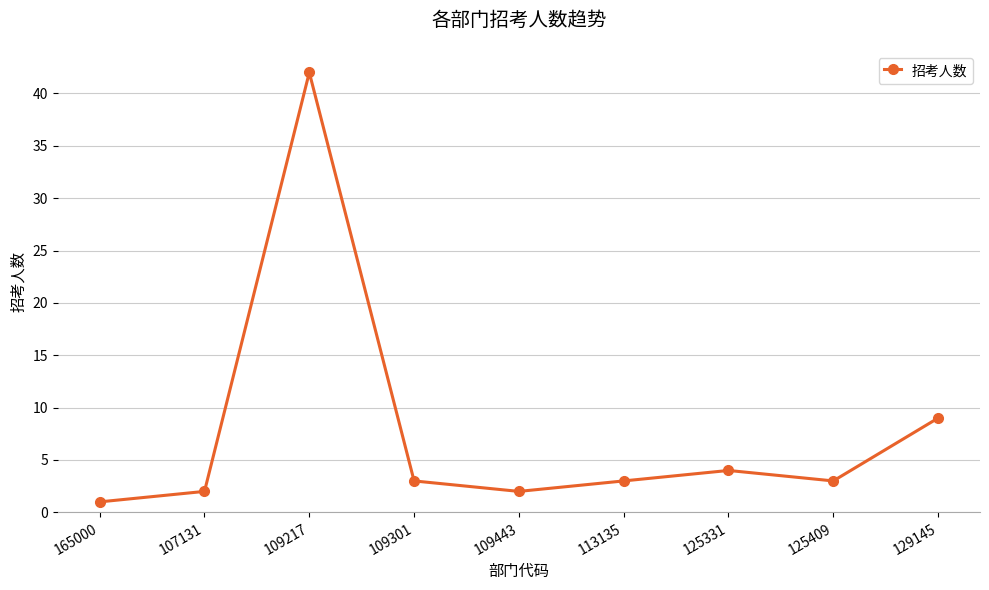

True or false: the data shows 3 at 125409.

True